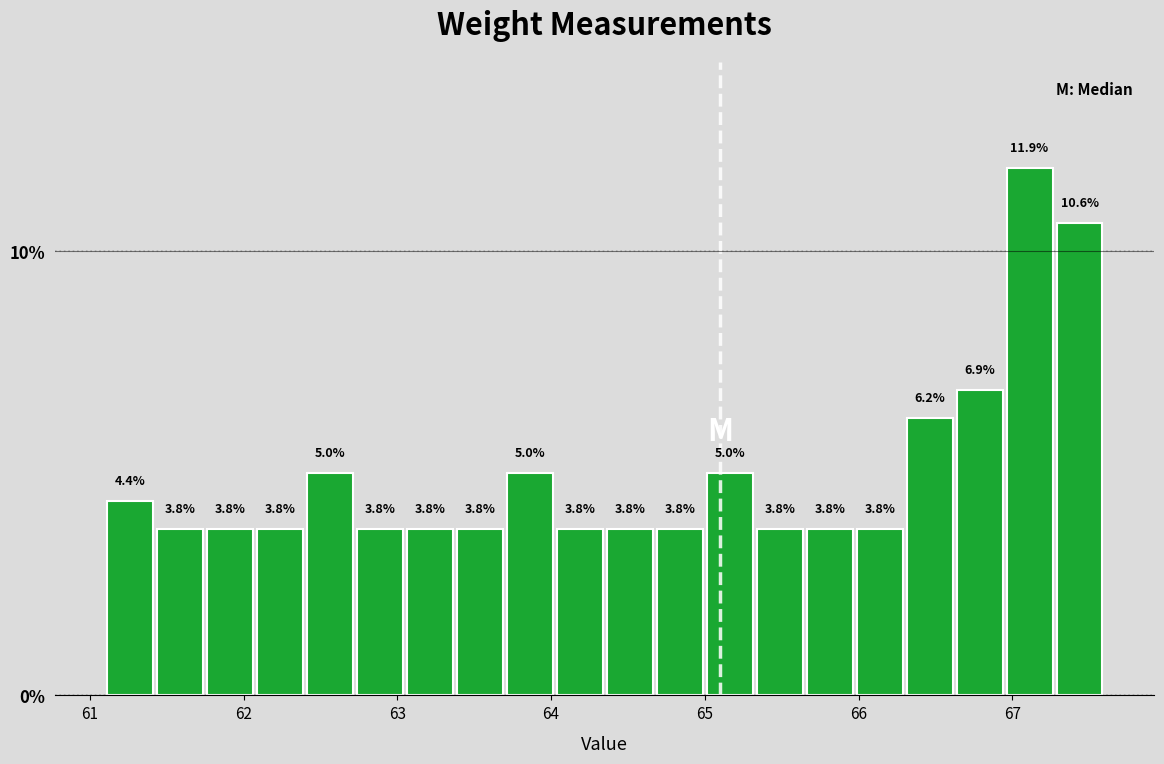

Read against the x-axis, roughly where is the centre of the tallest bar?

67.1